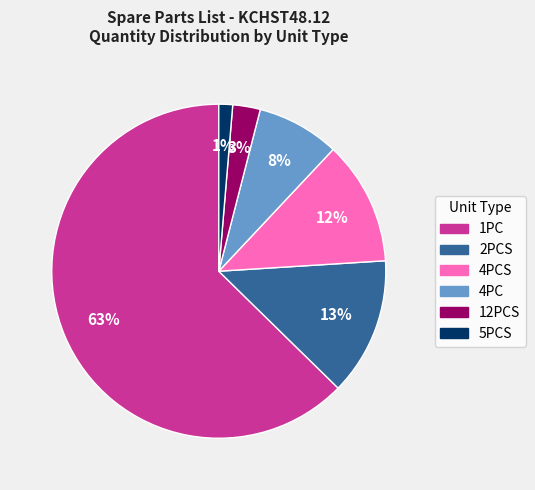

To the nearest percent, what is the average slice percentage?

17%